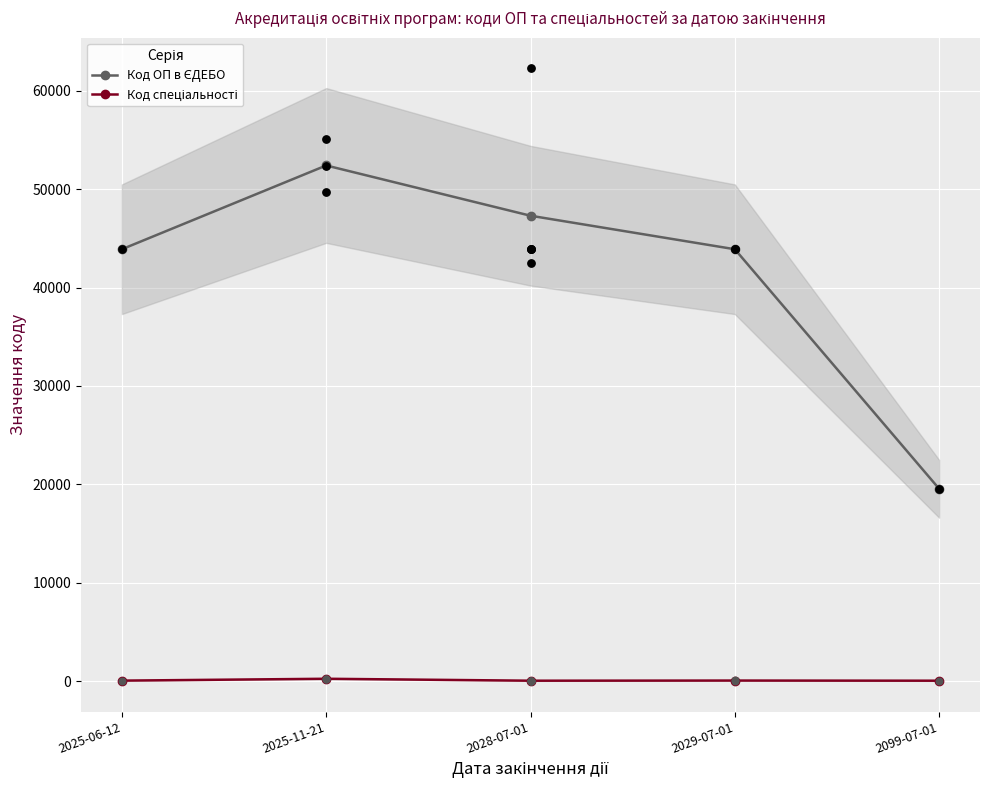

What are all the series names shown in the legend?

Код ОП в ЄДЕБО, Код спеціальності